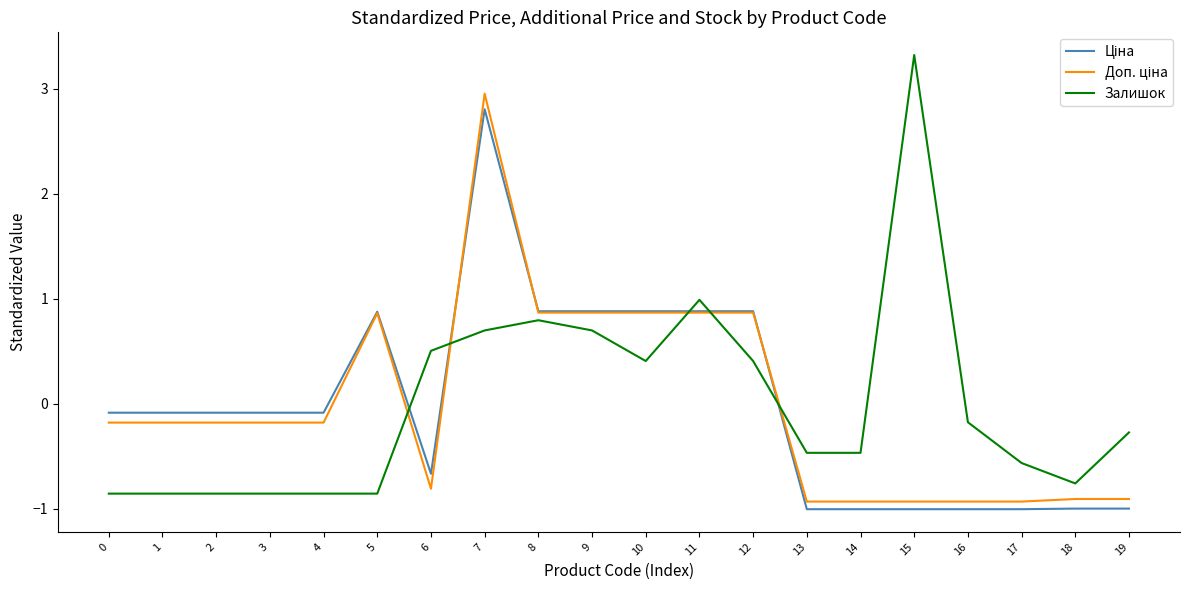

Which series changed the most between 8 and 15?

Залишок